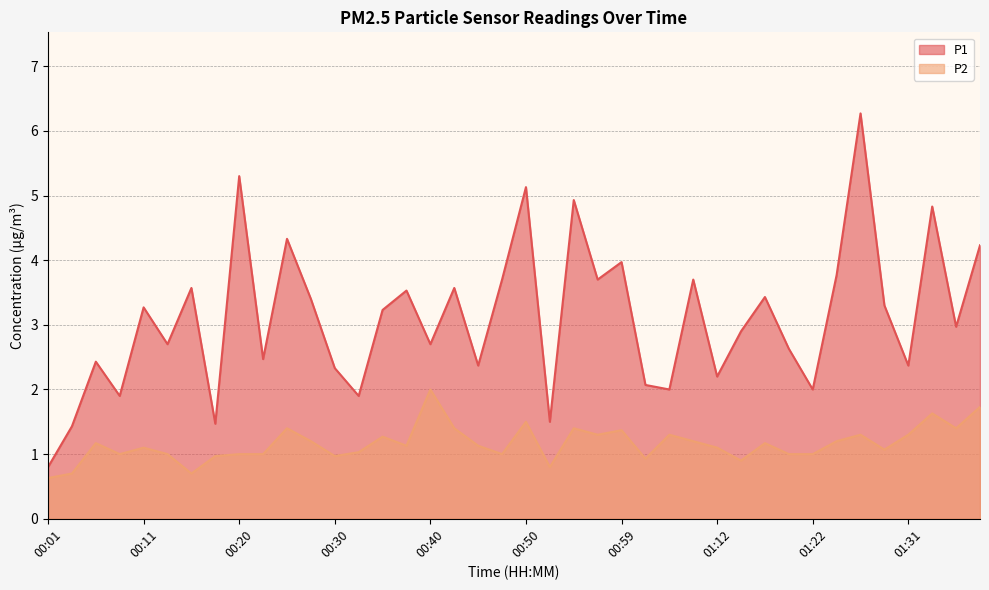

How many values in the P1 series exceed 3?

20